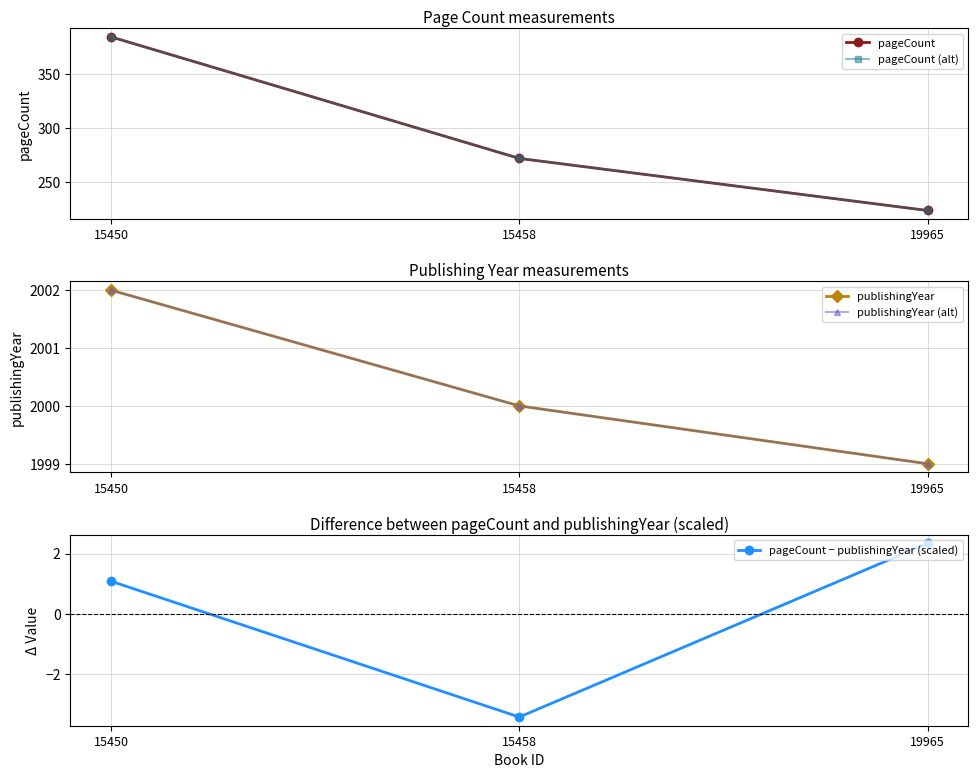

Which series has the widest spread of values?

pageCount